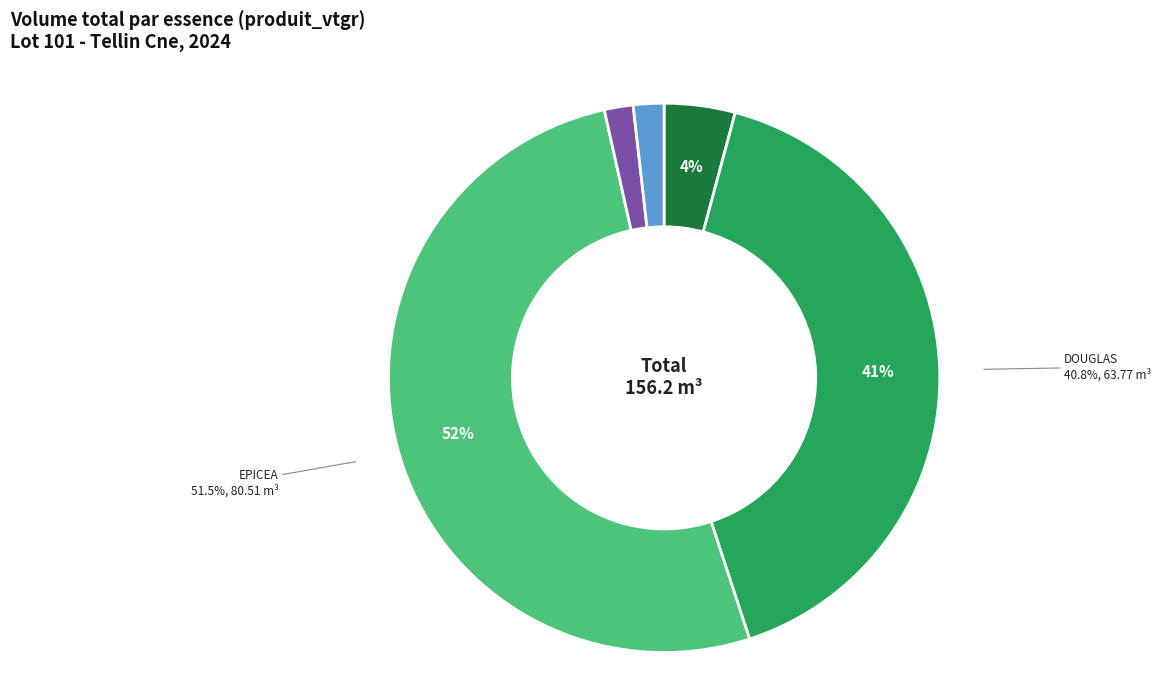

To the nearest percent, what is the combined percentage of DOUGLAS and CHENE D'AMERIQUE?

49%